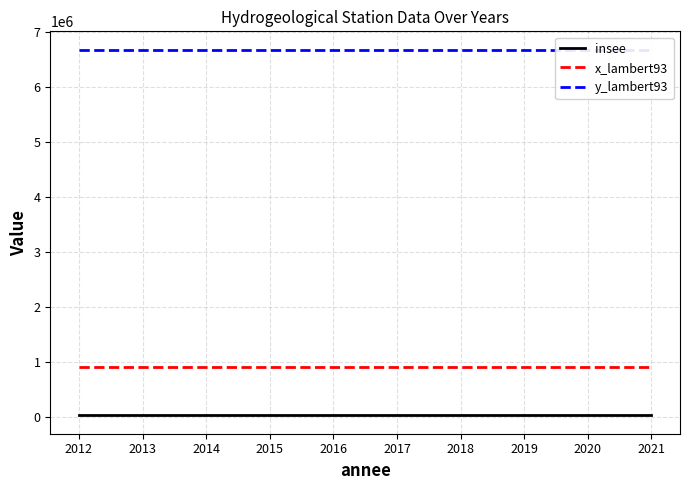

At how many categories does at least one series exceed 4019821?

10